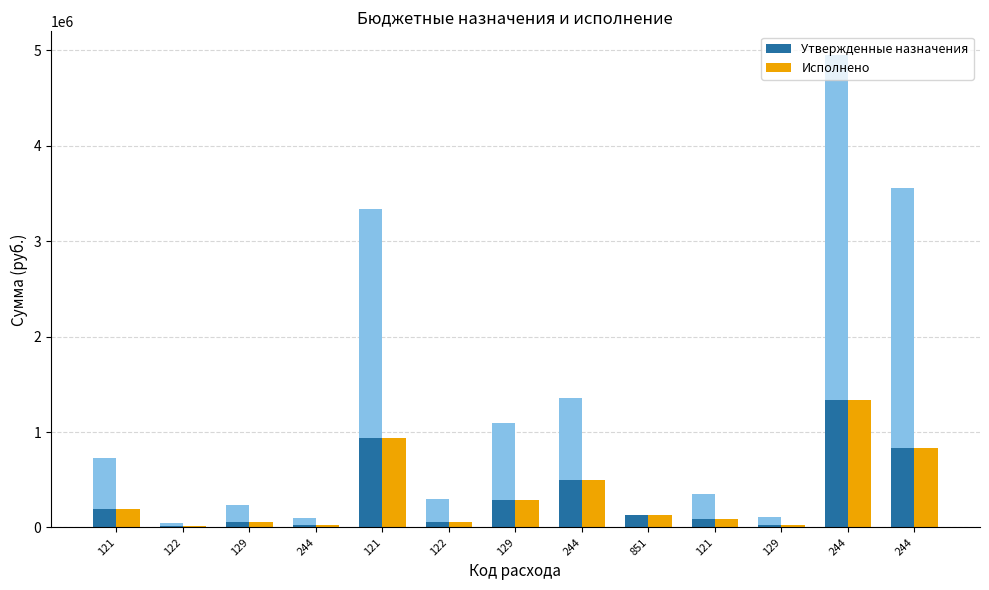

Is the value of Утвержденные назначения at 244 greater than the value of Исполнено at 121?

No